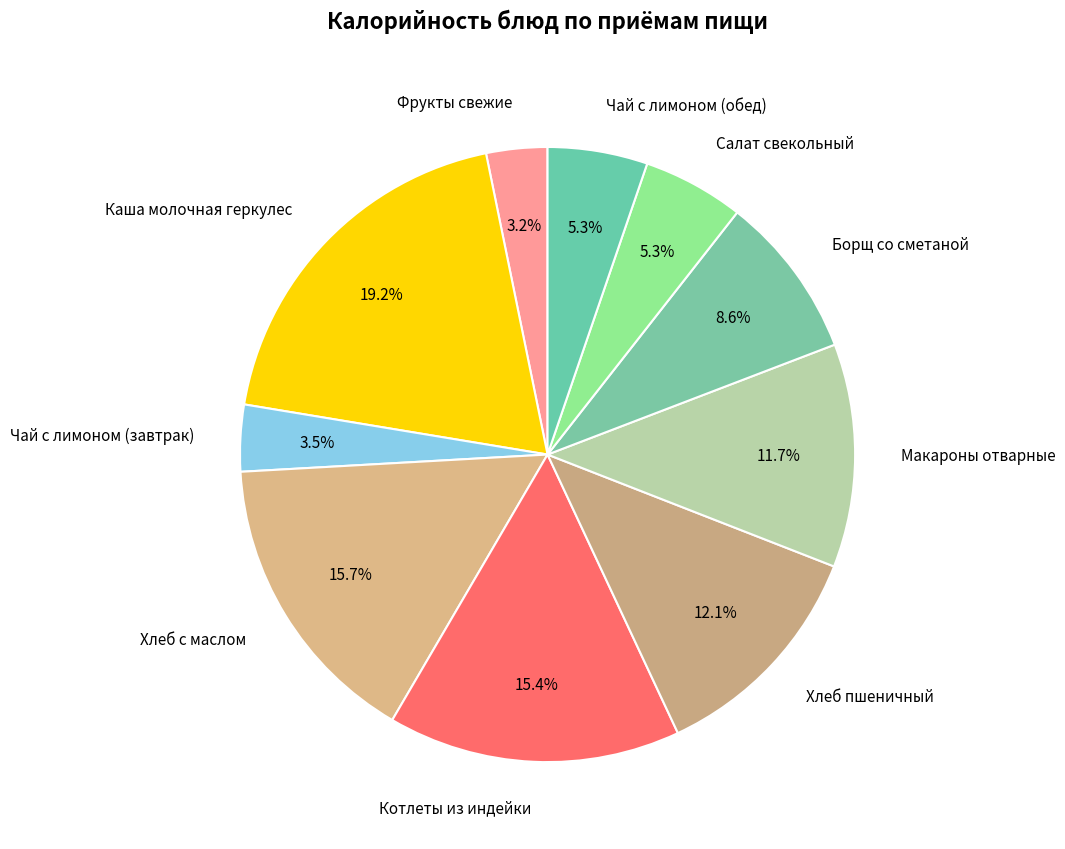

To the nearest percent, what portion does Хлеб пшеничный represent?

12%